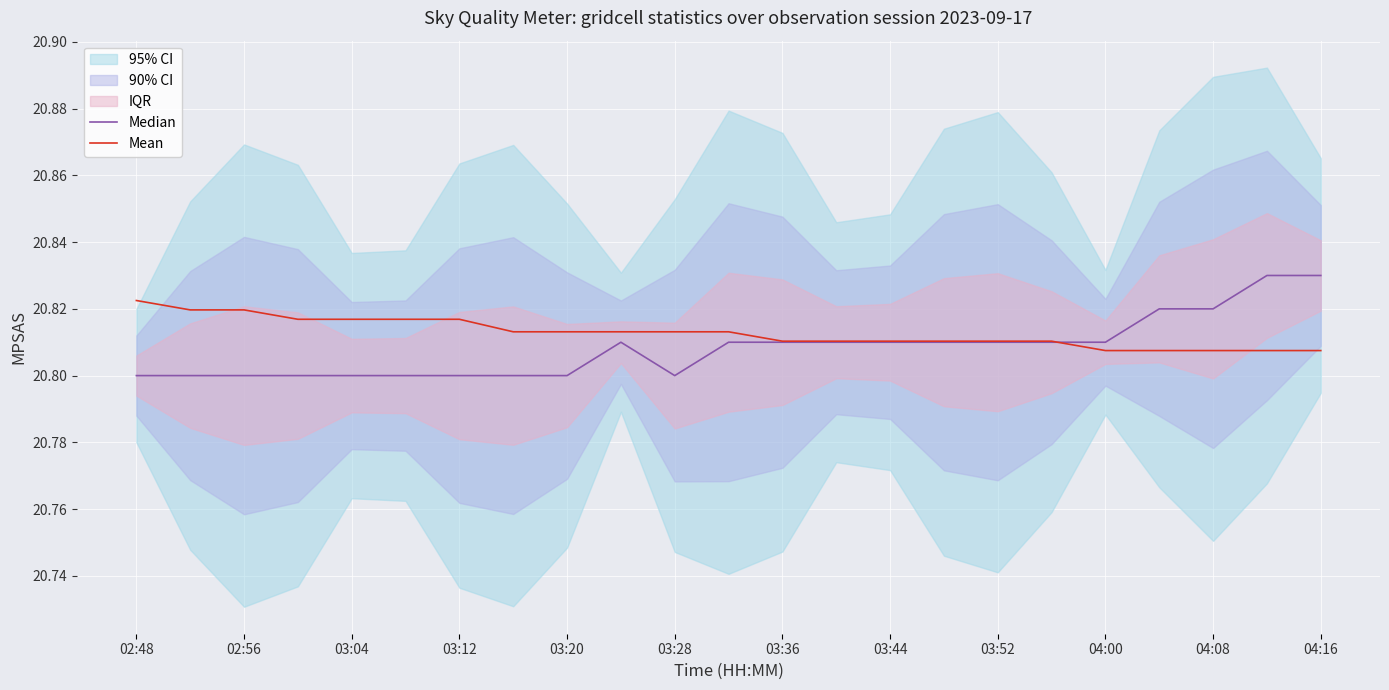

How many Median values are between 20 and 21?

23